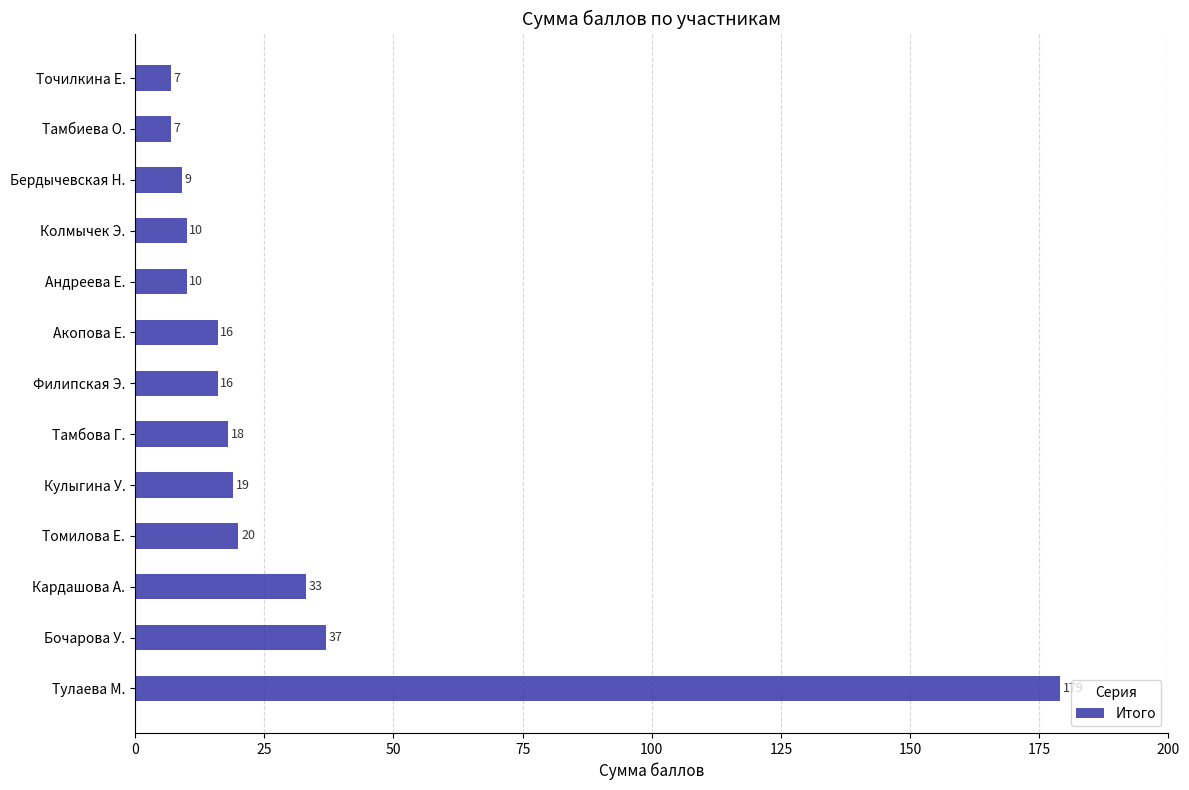

What is the greatest value displayed?

179